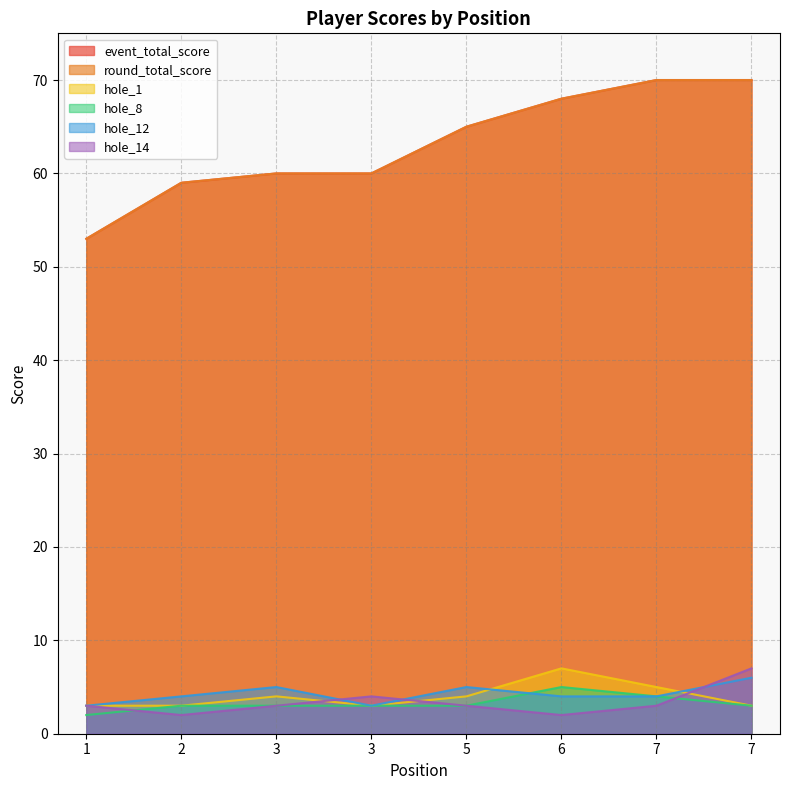

Is the value of hole_14 at 7 greater than the value of hole_1 at 3?

No